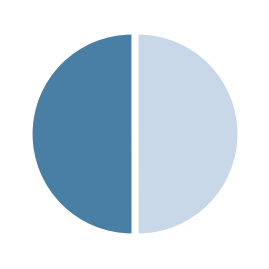

Count the number of slices in the pie.

2